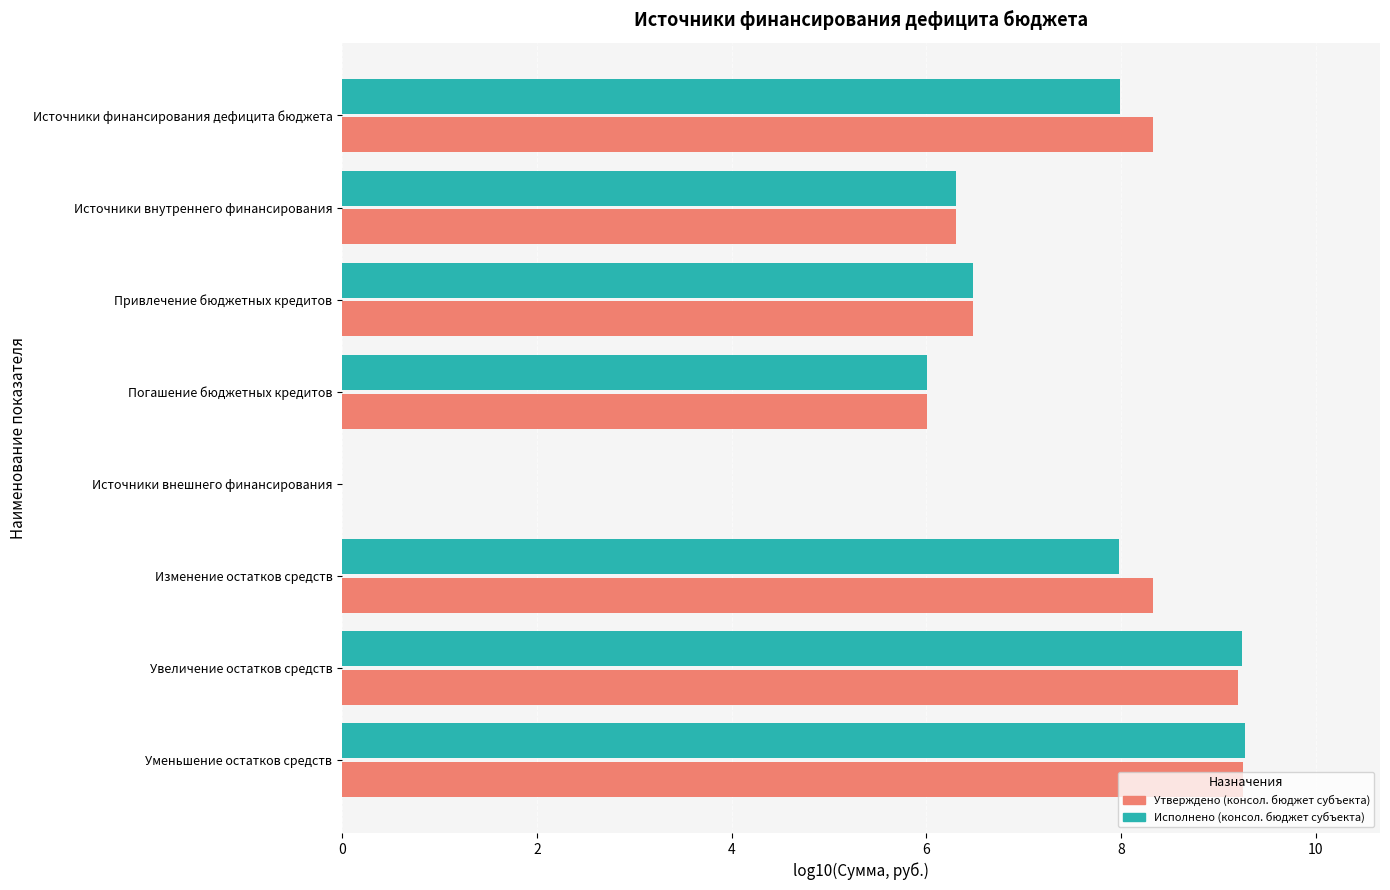

Which series changed the most between Источники финансирования дефицита бюджета and Источники внутреннего финансирования?

Утверждено (консол. бюджет субъекта)